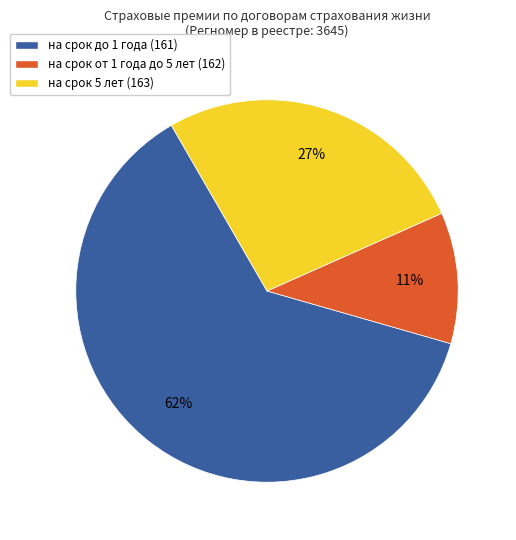

How many slices are in this pie chart?

3